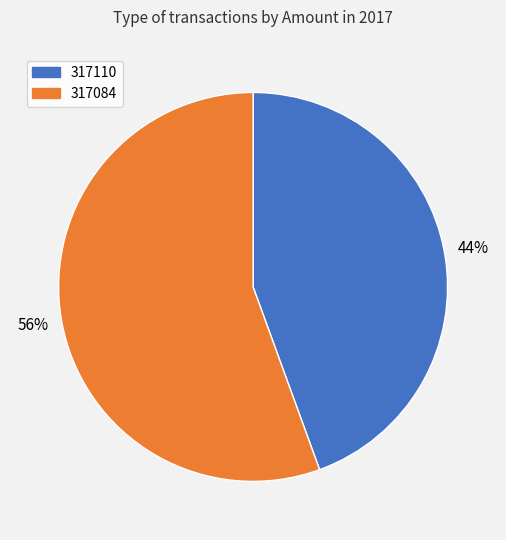

To the nearest percent, what is the combined percentage of 317110 and 317084?

100%